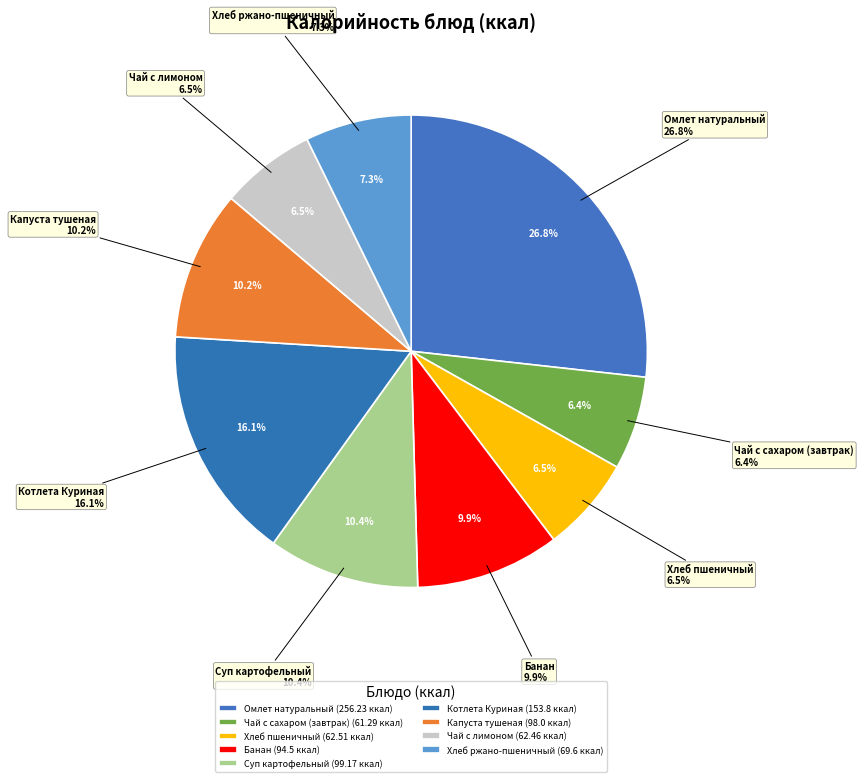

Is there any slice that represents more than half of the pie?

No